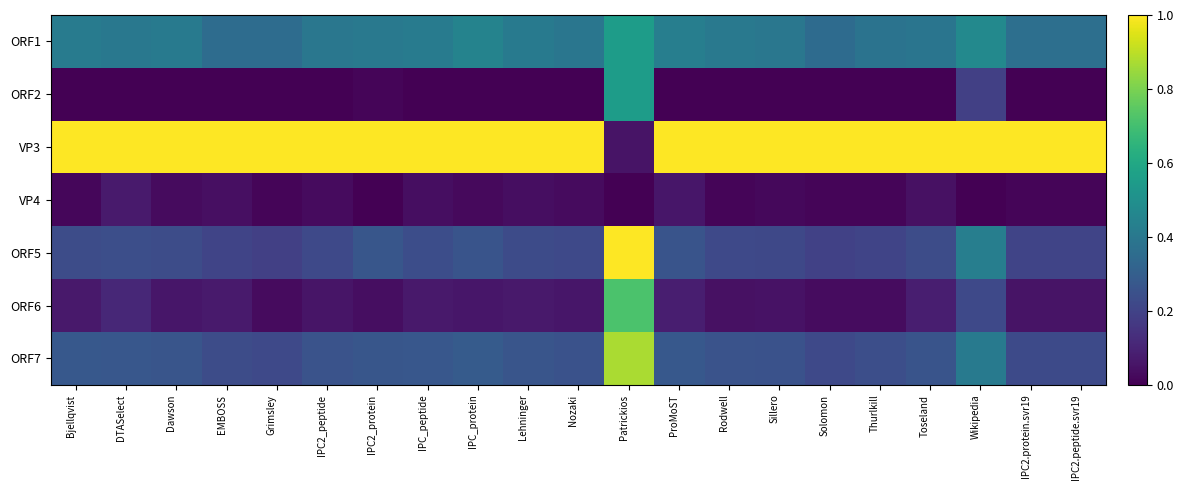

Which label corresponds to the largest value in the chart?

Bjellqvist